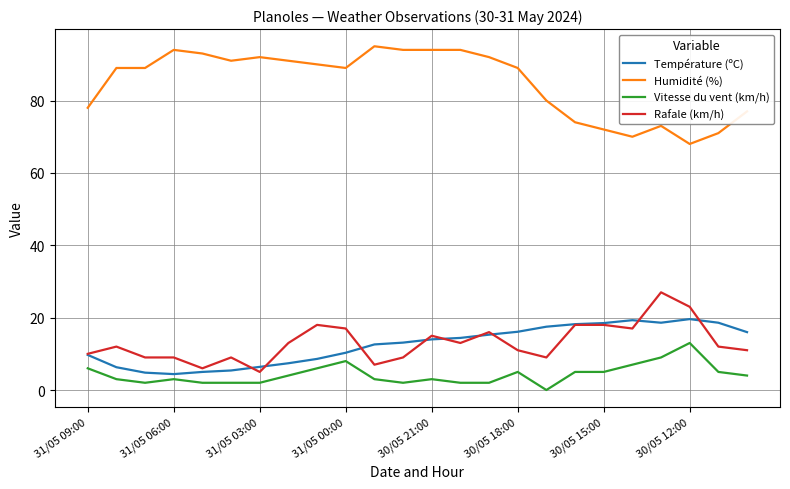

True or false: Humidité (%) and Rafale (km/h) cross at least once.

False